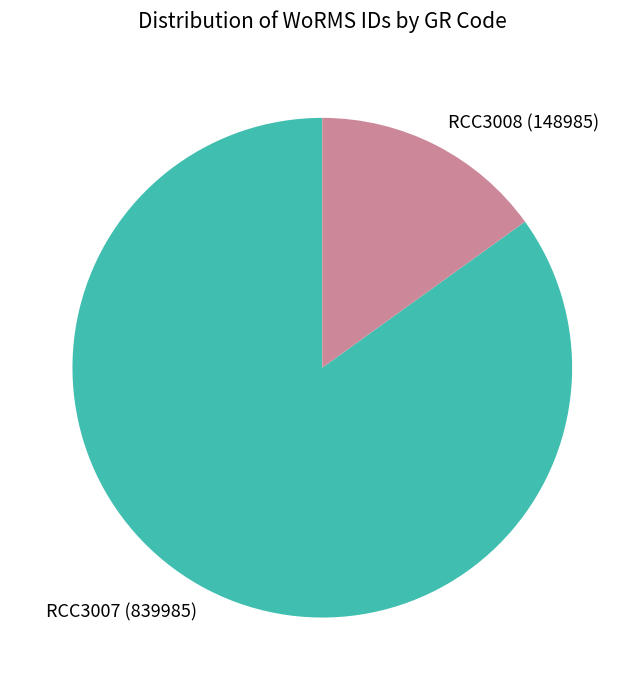

Does RCC3008 (148985) represent more than half of the total?

No